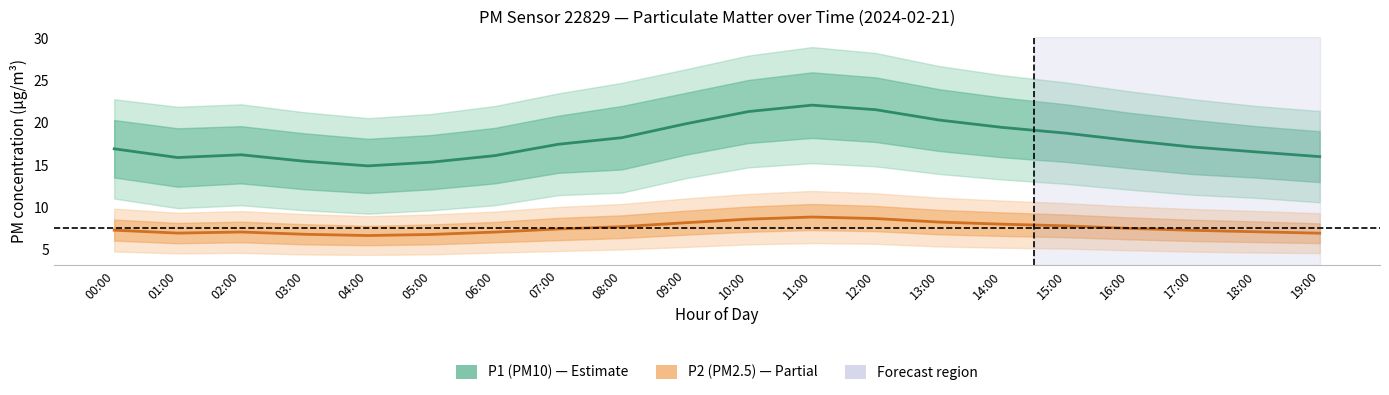

How many interior local peaks does the P1 (PM10) series have?

2